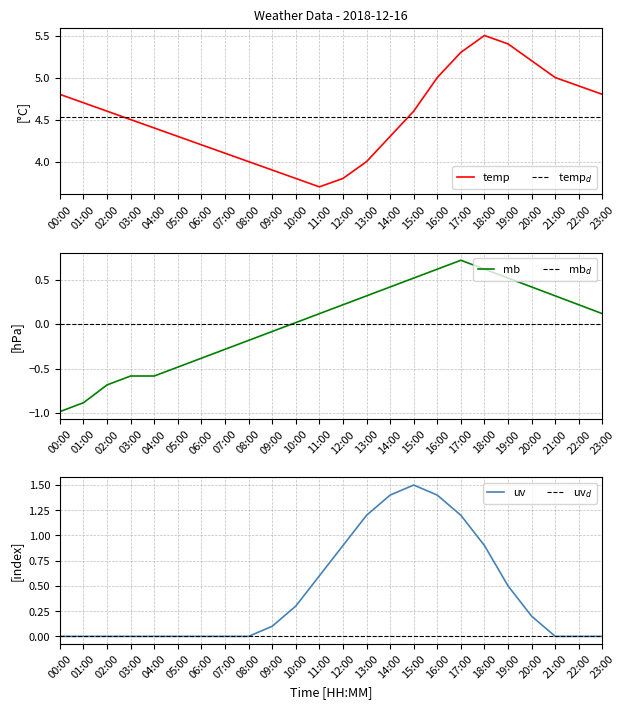

The value of uv at 18:00 is 1.5. True or false?

False